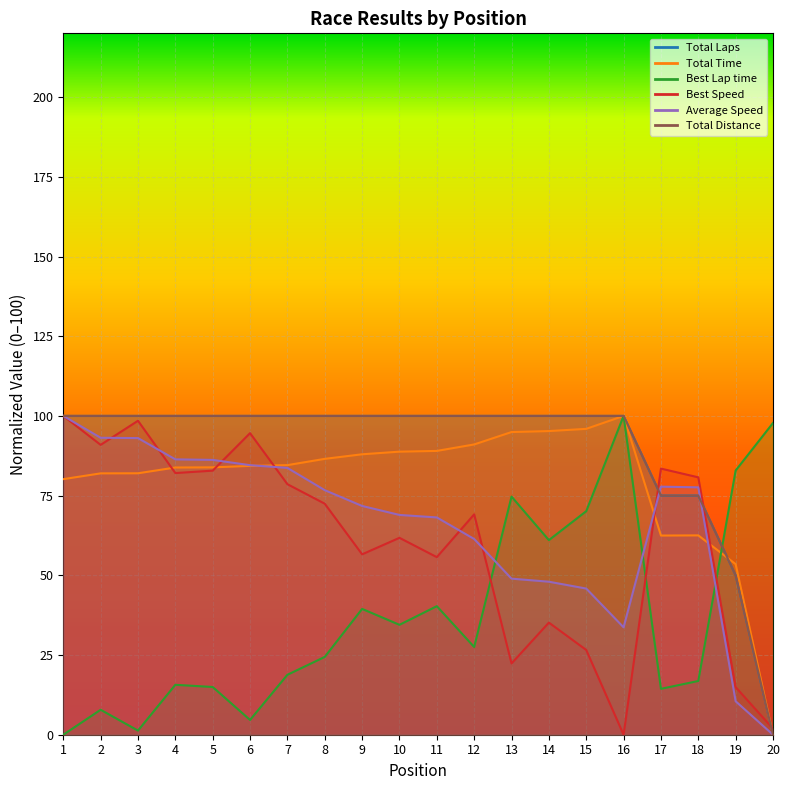

Reading left to right, transcribe all the data shown in this chart.

Total Laps: 1=100.0	2=100.0	3=100.0	4=100.0	5=100.0	6=100.0	7=100.0	8=100.0	9=100.0	10=100.0	11=100.0	12=100.0	13=100.0	14=100.0	15=100.0	16=100.0	17=75.0	18=75.0	19=50.0	20=0.0
Total Time: 1=80.2	2=82.0	3=82.0	4=83.8	5=83.9	6=84.3	7=84.6	8=86.5	9=88.0	10=88.8	11=89.0	12=91.1	13=94.9	14=95.2	15=95.9	16=100.0	17=62.5	18=62.5	19=53.5	20=0.0
Best Lap time: 1=0.0	2=7.8	3=1.3	4=15.7	5=15.0	6=4.6	7=18.8	8=24.4	9=39.5	10=34.5	11=40.3	12=27.5	13=74.7	14=61.0	15=70.1	16=100.0	17=14.4	18=16.9	19=82.9	20=97.8
Best Speed: 1=100.0	2=90.9	3=98.5	4=82.1	5=82.8	6=94.6	7=78.6	8=72.5	9=56.6	10=61.8	11=55.7	12=69.1	13=22.3	14=35.2	15=26.6	16=0.0	17=83.5	18=80.7	19=14.9	20=1.9
Average Speed: 1=100.0	2=93.1	3=93.0	4=86.4	5=86.2	6=84.5	7=83.7	8=76.7	9=71.8	10=68.9	11=68.2	12=61.4	13=49.0	14=48.0	15=45.8	16=33.7	17=77.8	18=77.6	19=10.5	20=0.0
Total Distance: 1=100.0	2=100.0	3=100.0	4=100.0	5=100.0	6=100.0	7=100.0	8=100.0	9=100.0	10=100.0	11=100.0	12=100.0	13=100.0	14=100.0	15=100.0	16=100.0	17=75.0	18=75.0	19=50.0	20=0.0